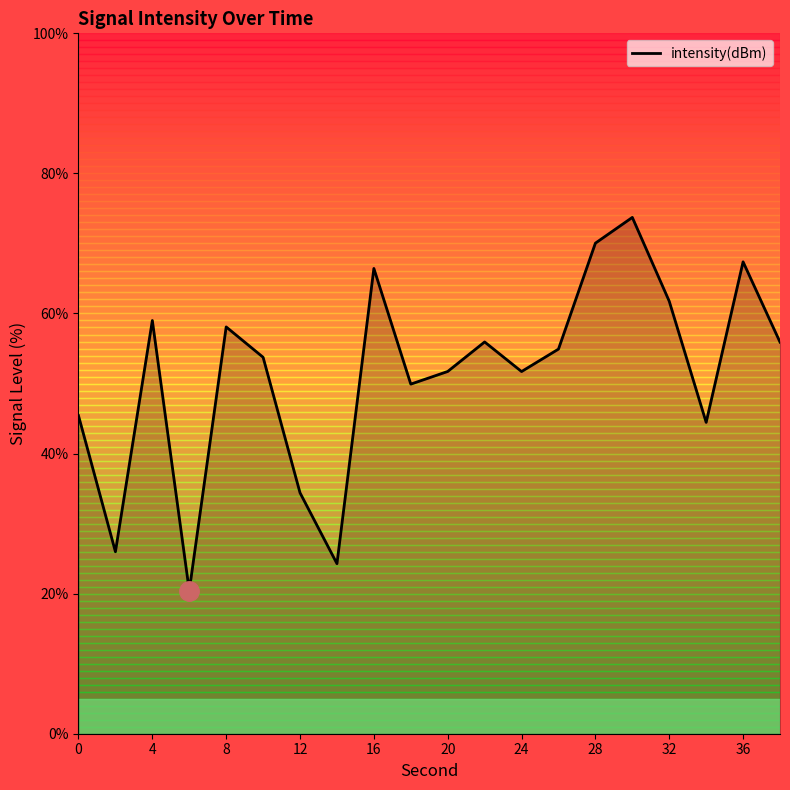

What is the maximum value shown in the chart?

73.7